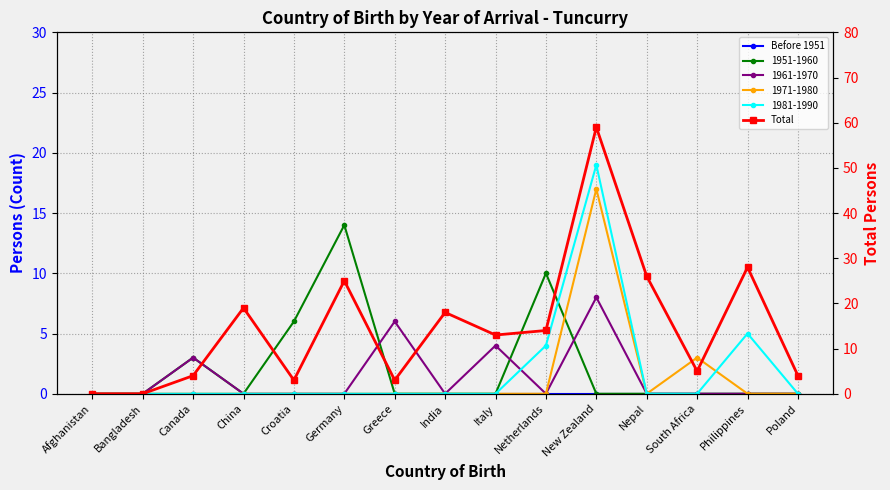

What is the greatest value displayed?

59